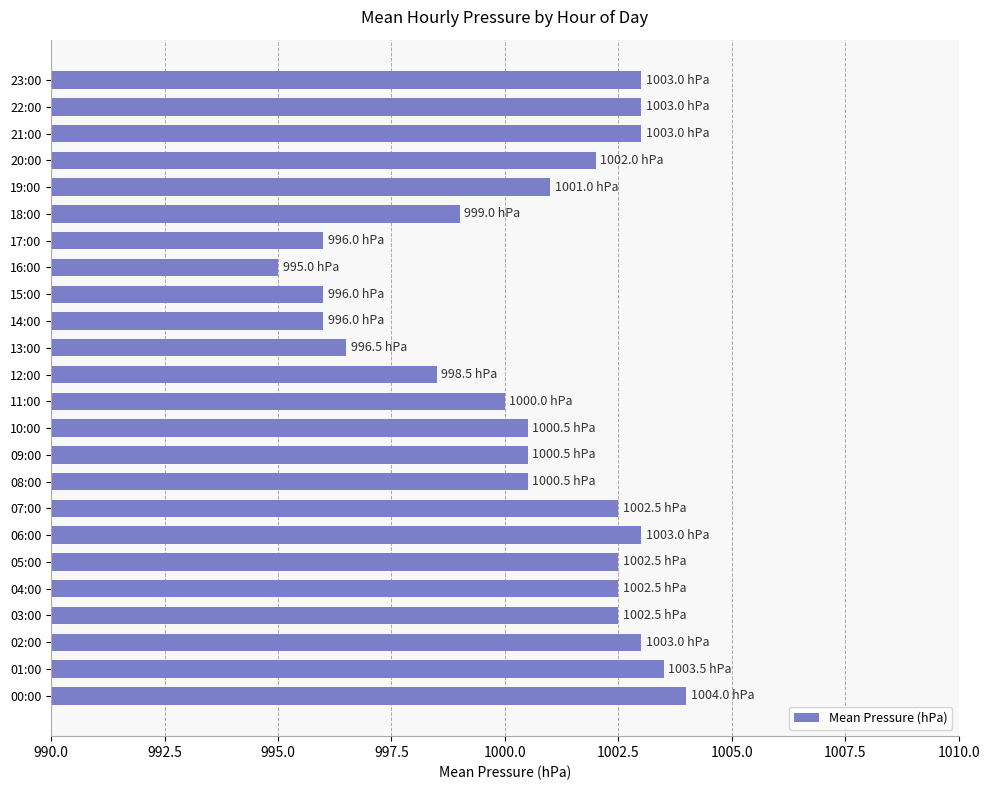

Reading bottom to top, list all the values displayed in this chart.

00:00=1004.0	01:00=1003.5	02:00=1003.0	03:00=1002.5	04:00=1002.5	05:00=1002.5	06:00=1003.0	07:00=1002.5	08:00=1000.5	09:00=1000.5	10:00=1000.5	11:00=1000.0	12:00=998.5	13:00=996.5	14:00=996.0	15:00=996.0	16:00=995.0	17:00=996.0	18:00=999.0	19:00=1001.0	20:00=1002.0	21:00=1003.0	22:00=1003.0	23:00=1003.0